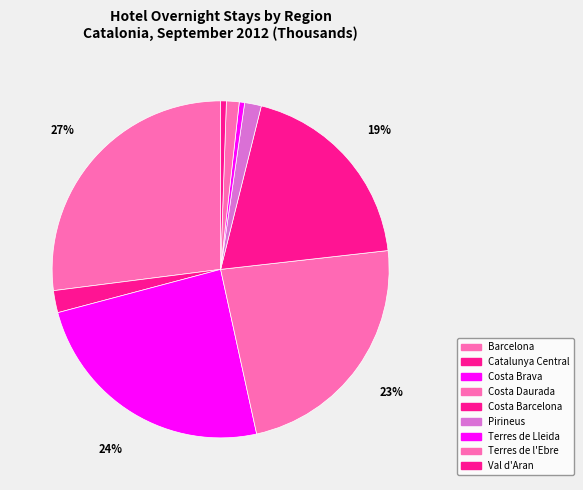

What percentage is the Terres de Lleida slice, to the nearest percent?

1%